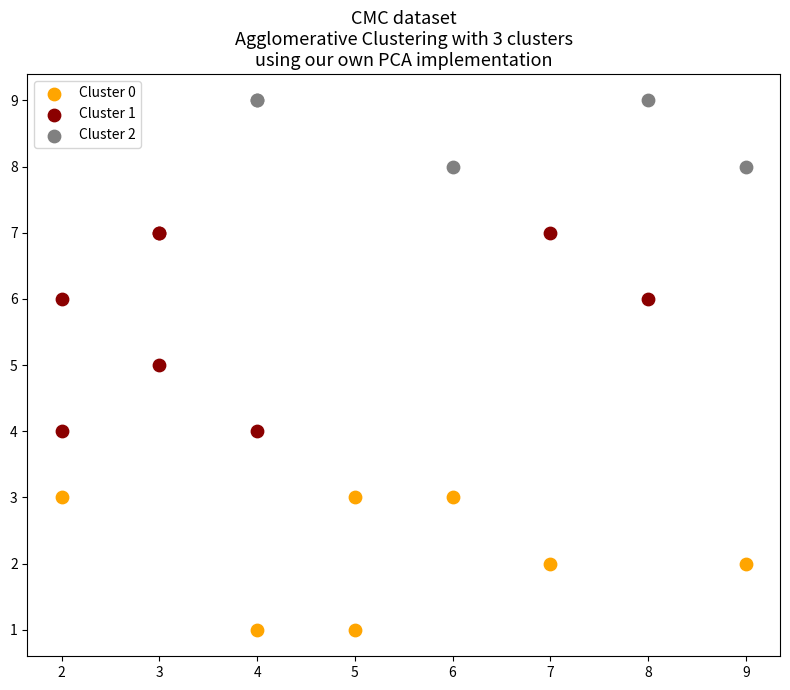

Which series has the widest spread of Y values?

Cluster 1